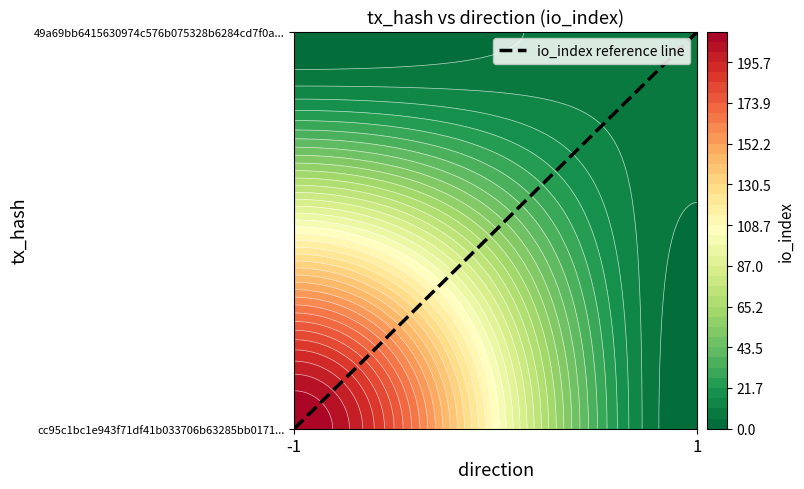

Rank the categories by value from lowest to highest.

-1, 1